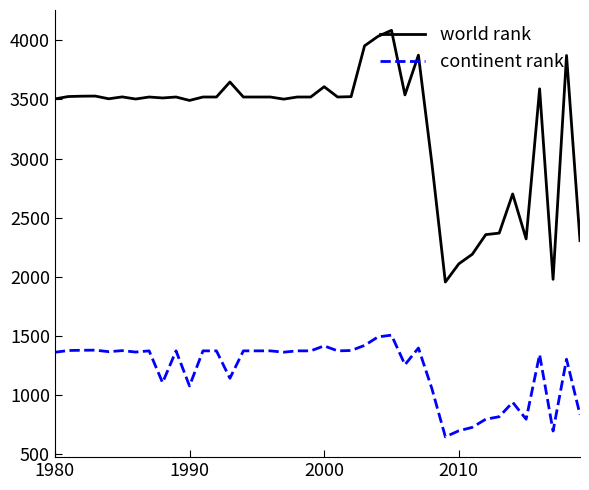

Which series has the largest total across all categories?

world rank